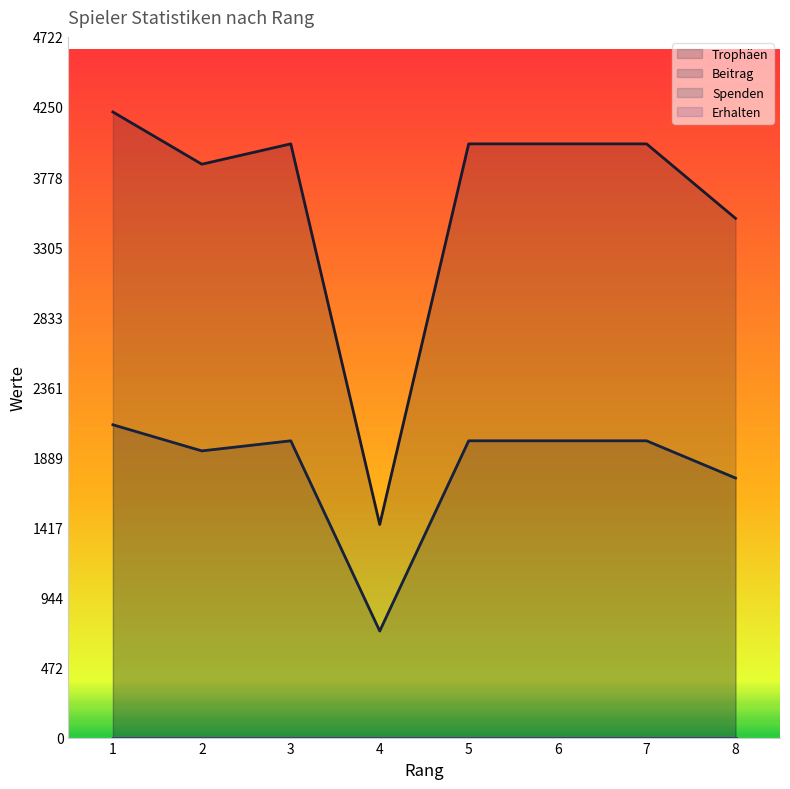

What is the difference between the maximum and minimum values in the Trophäen series?

2780